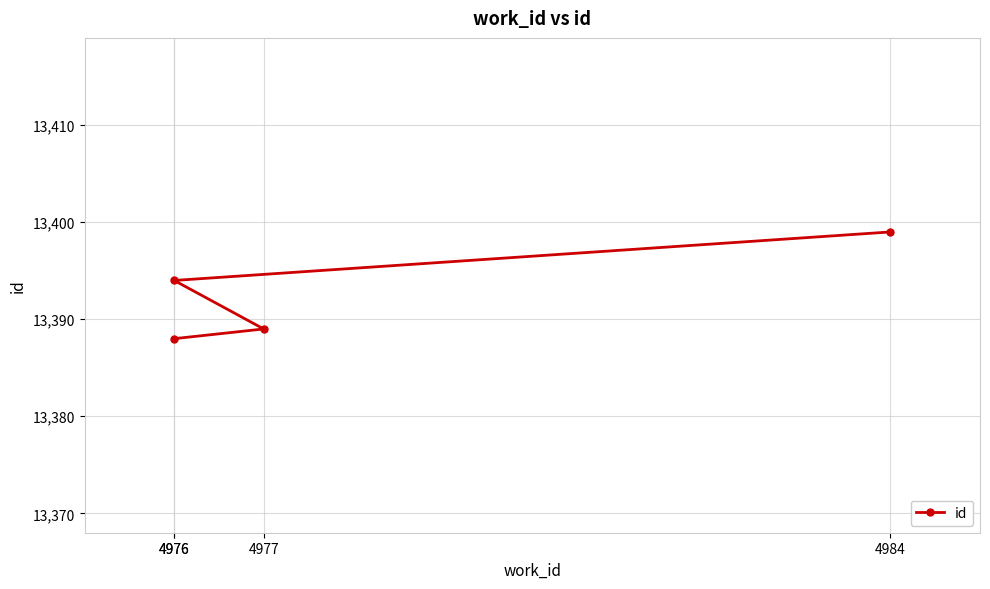

At which label is the value closest to 13393?

4976